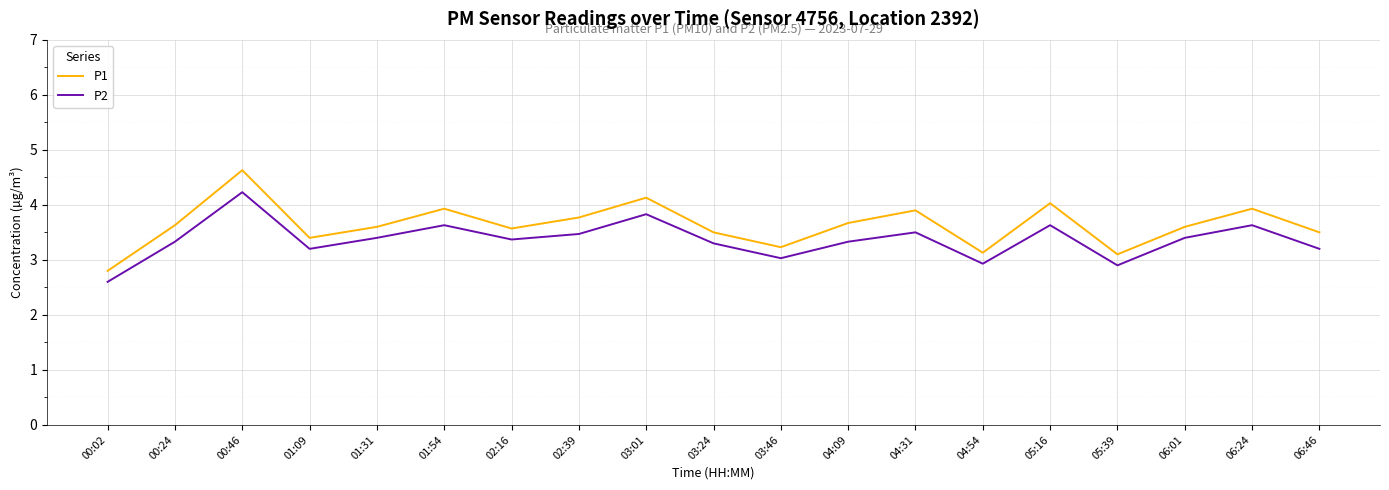

Rank the series by their average value, from lowest to highest.

P2, P1